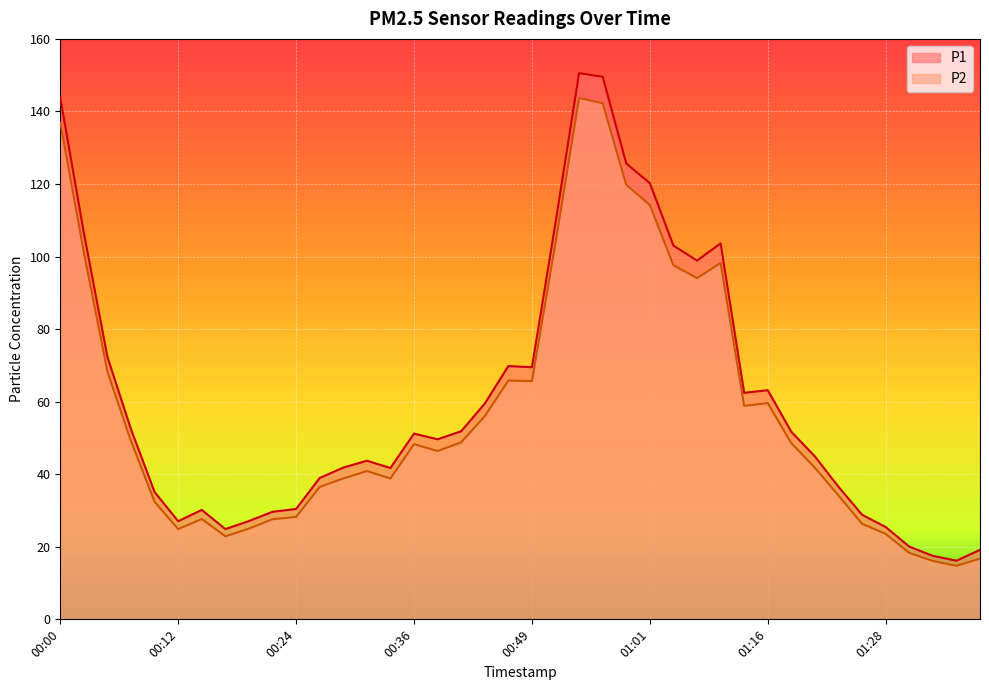

At which category is the sum across all series the highest?

00:54